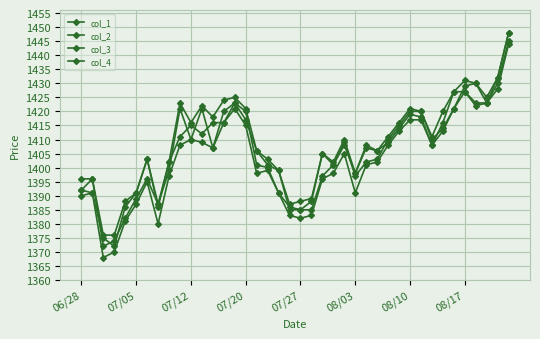

What is the difference between the second highest and minimum values in the col_1 series?

58